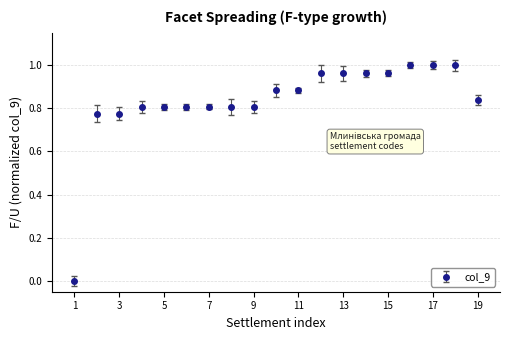

Count the number of categories in the chart.

19